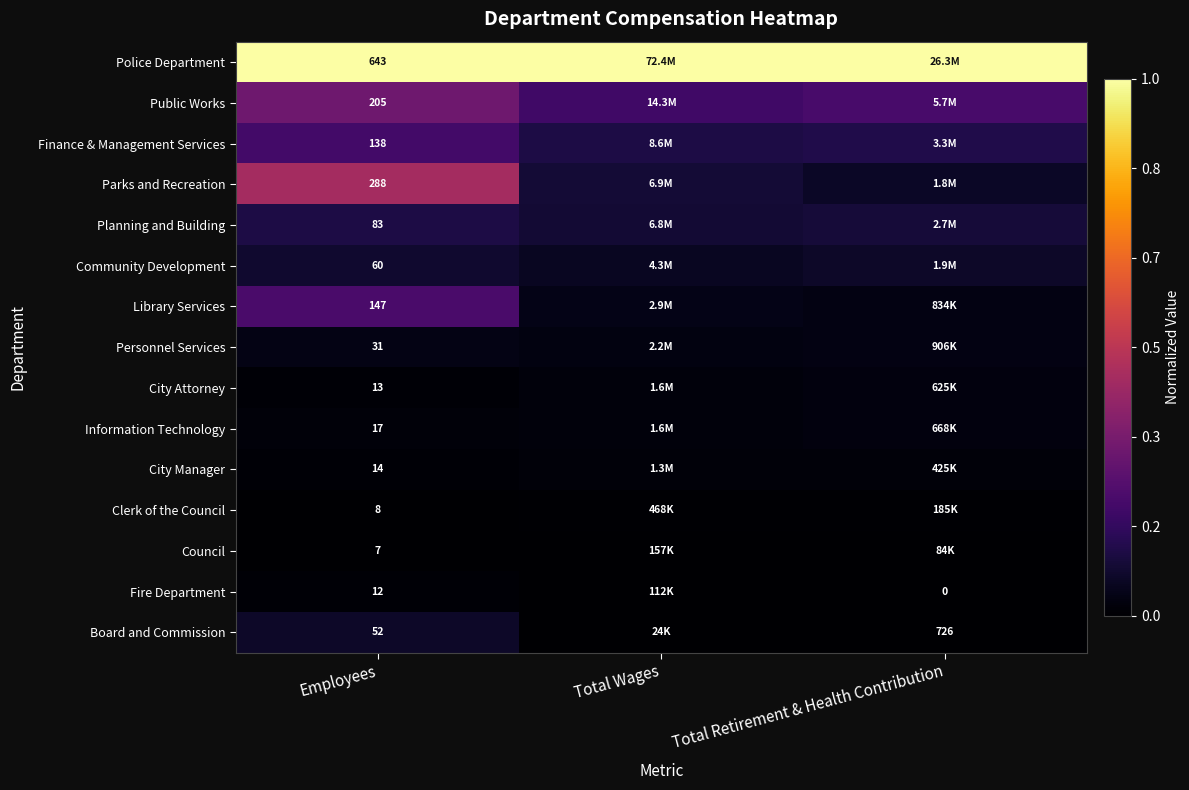

Is the value of Planning and Building at Employees greater than the value of Public Works at Employees?

No